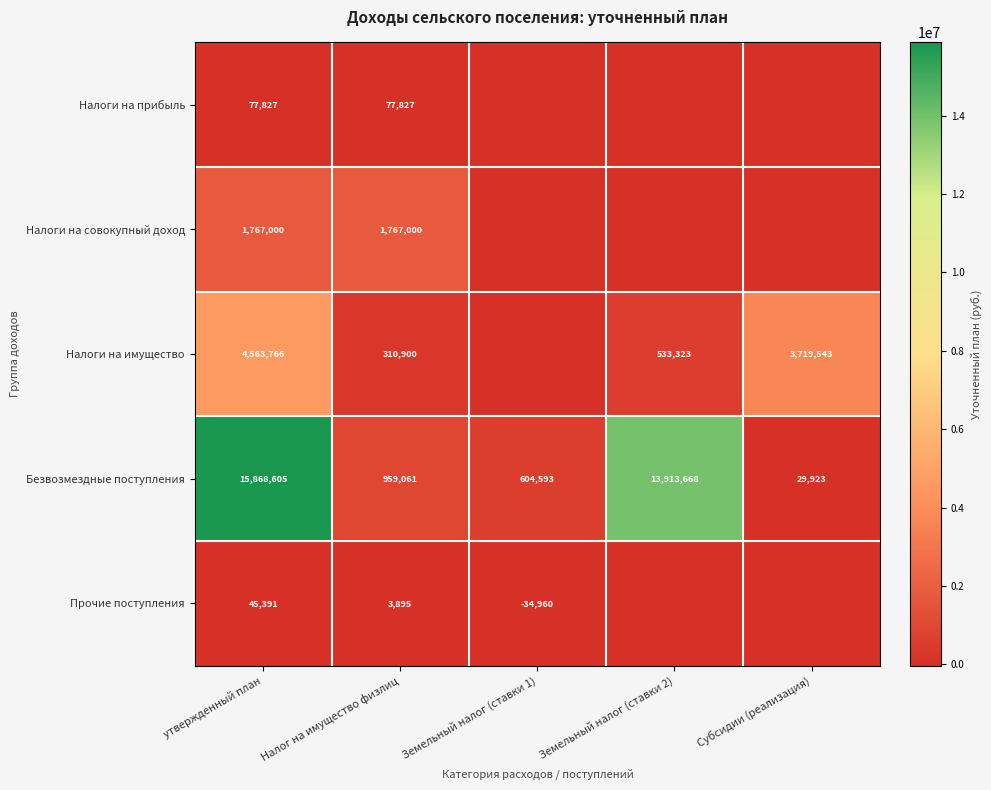

Is the value of Безвозмездные поступления at Земельный налог (ставки 1) greater than the value of Прочие поступления at Земельный налог (ставки 1)?

Yes